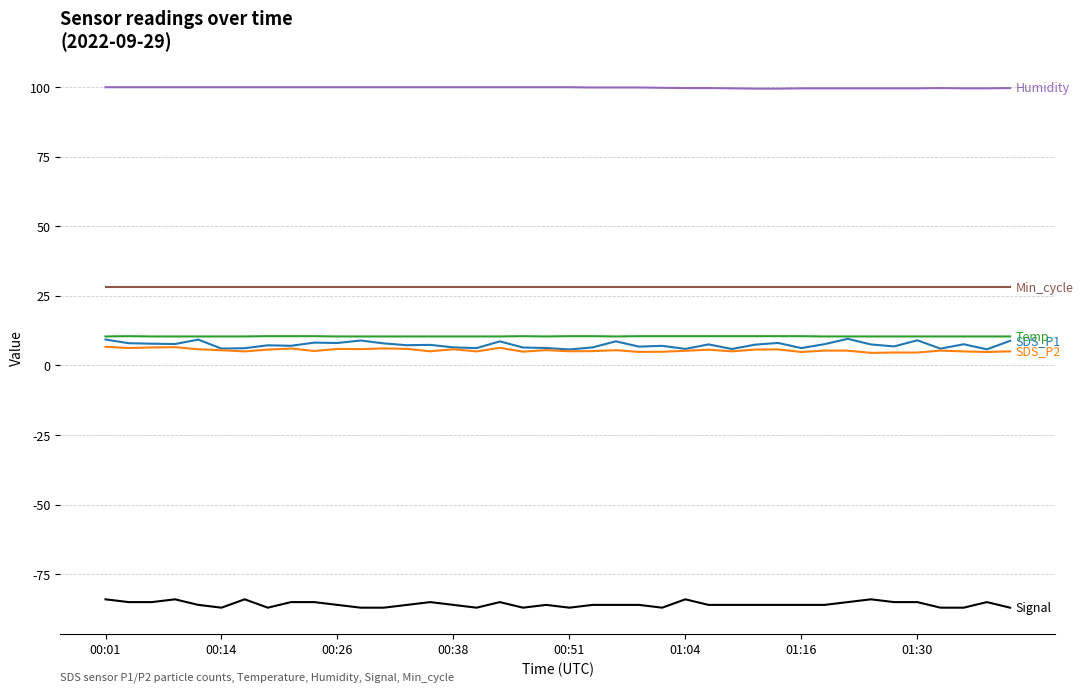

What is the greatest value displayed?

99.9